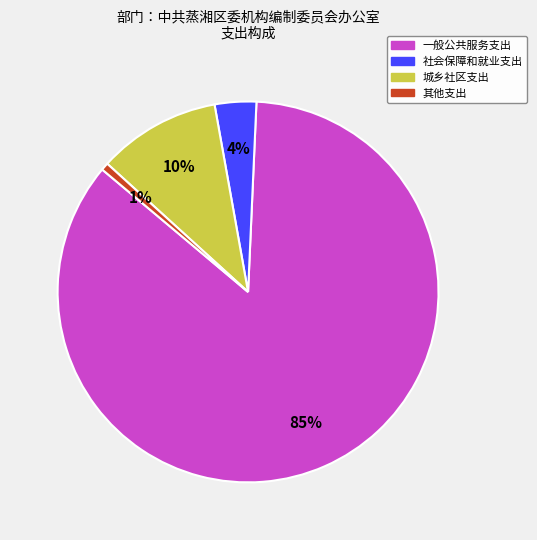

Do 城乡社区支出 and 社会保障和就业支出 together represent more than half of the pie?

No